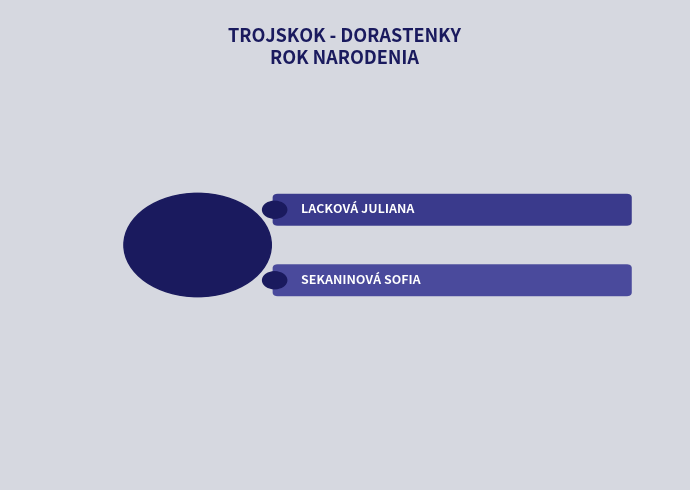

To the nearest percent, what is the difference between the largest and smallest slice percentages?

33%